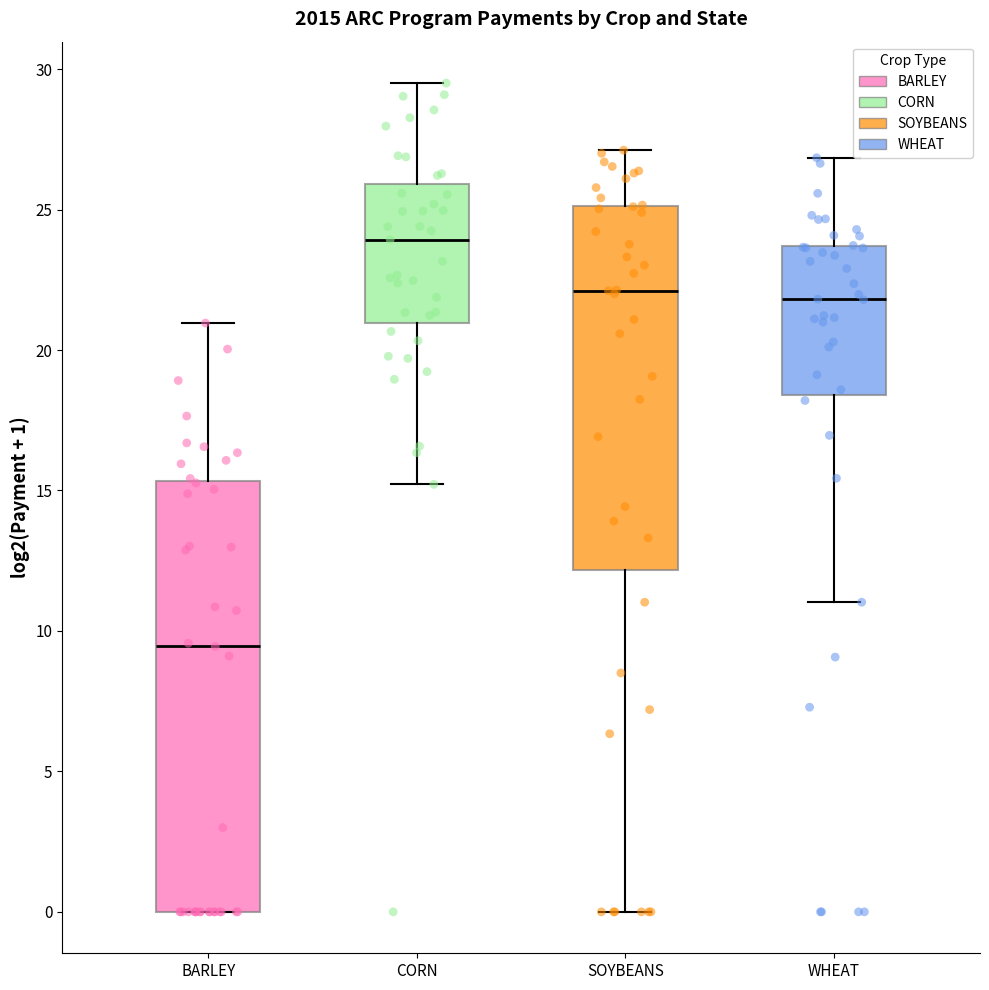

Which box's median line is the lowest?

BARLEY